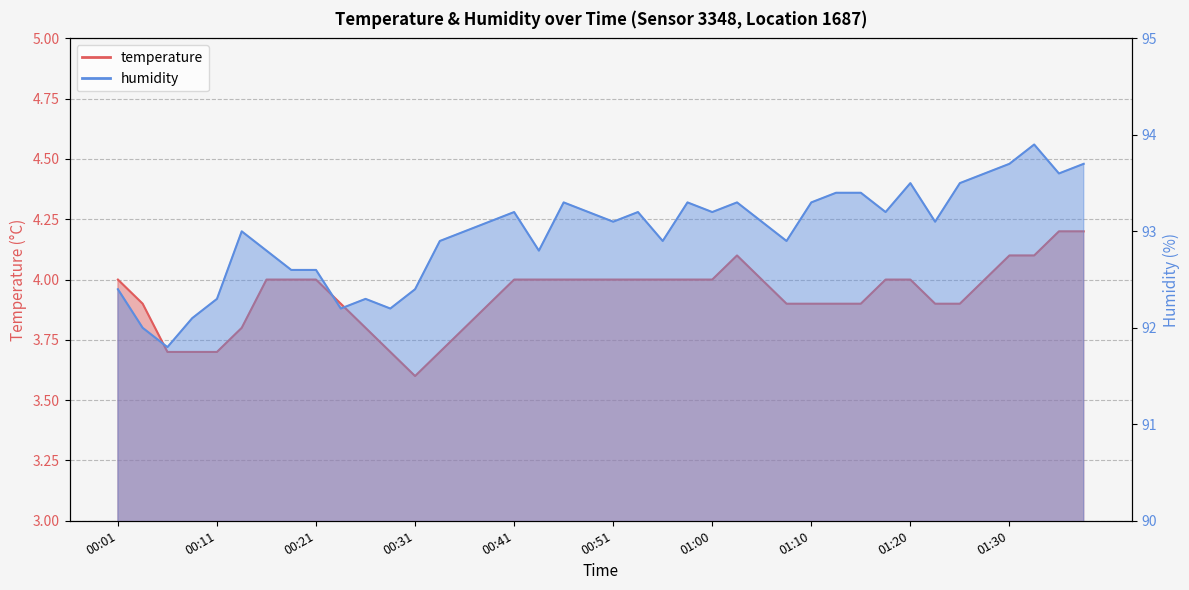

Is the value of humidity at 00:55 greater than the value of temperature at 00:24?

Yes